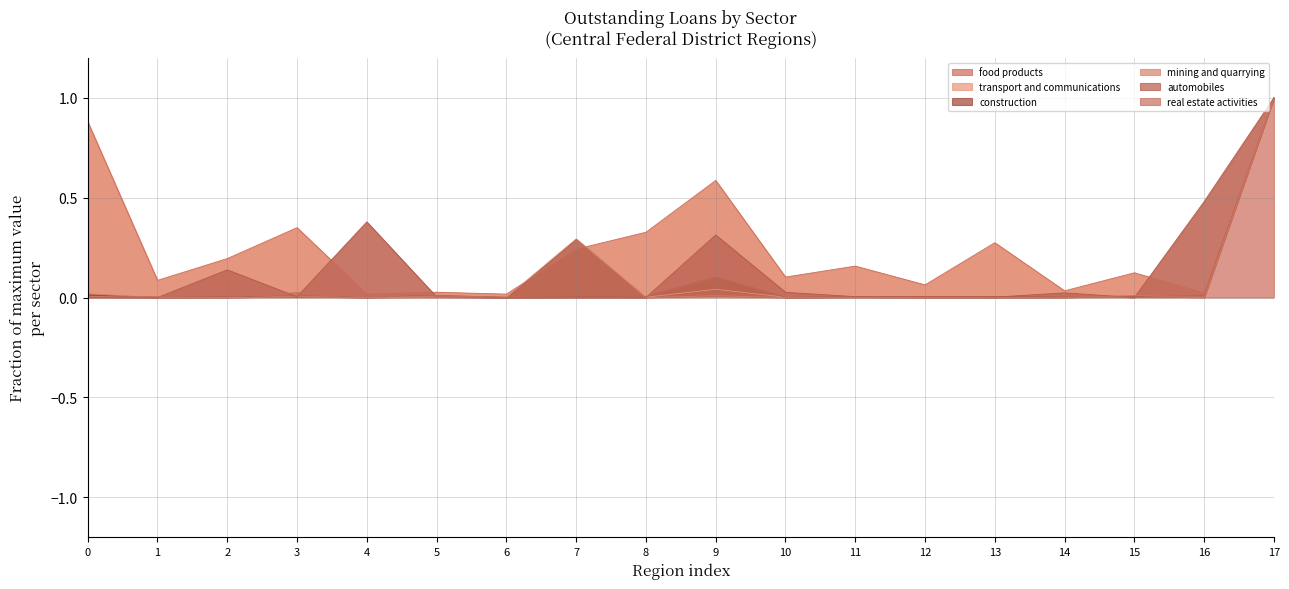

True or false: food products has a value of 0.1 at 13.

False